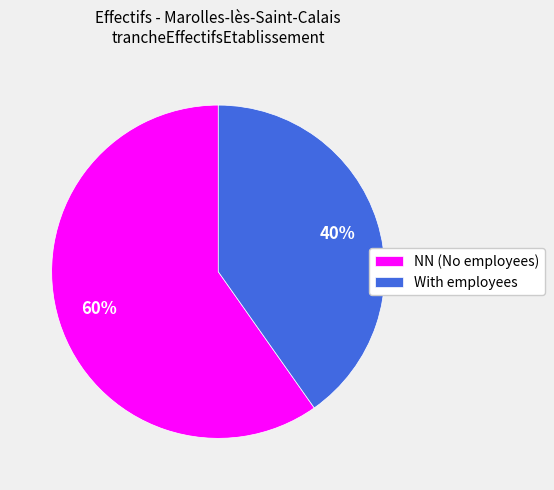

Does any single category account for the majority?

Yes